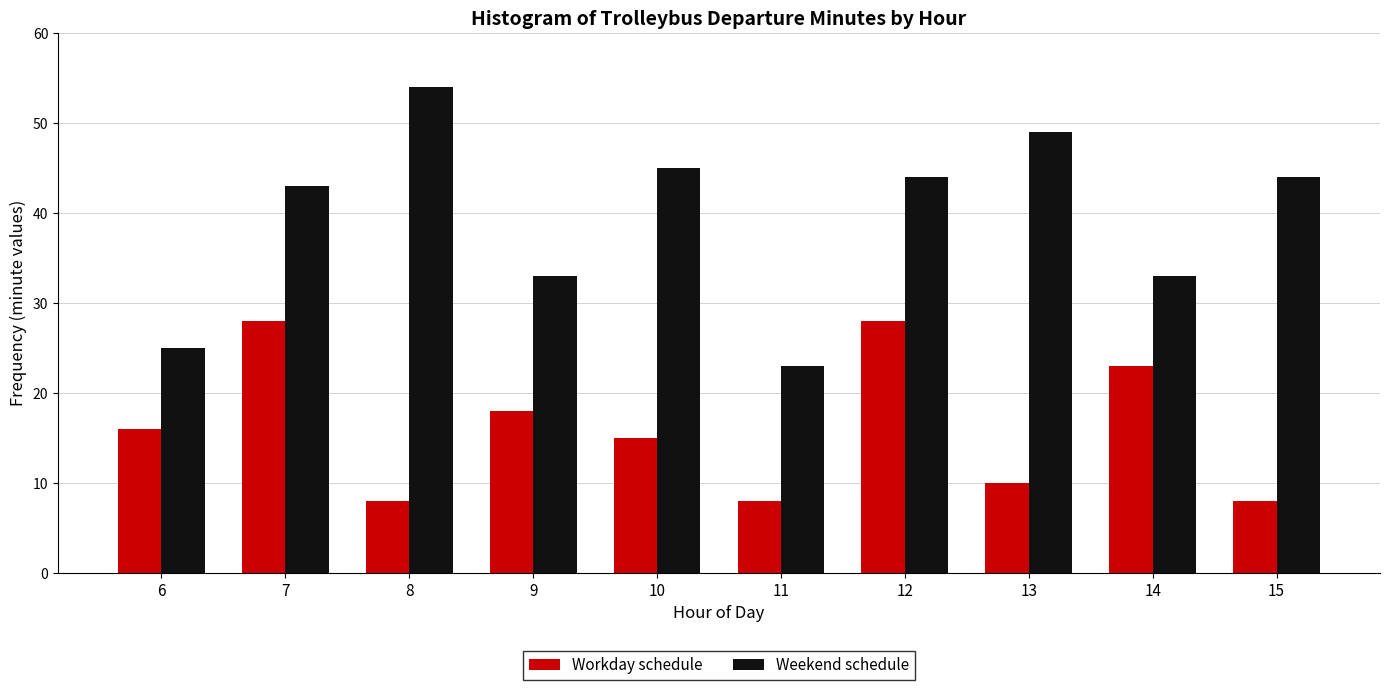

Reading right to left, transcribe all the data shown in this chart.

Workday schedule: 8	23	10	28	8	15	18	8	28	16
Weekend schedule: 44	33	49	44	23	45	33	54	43	25